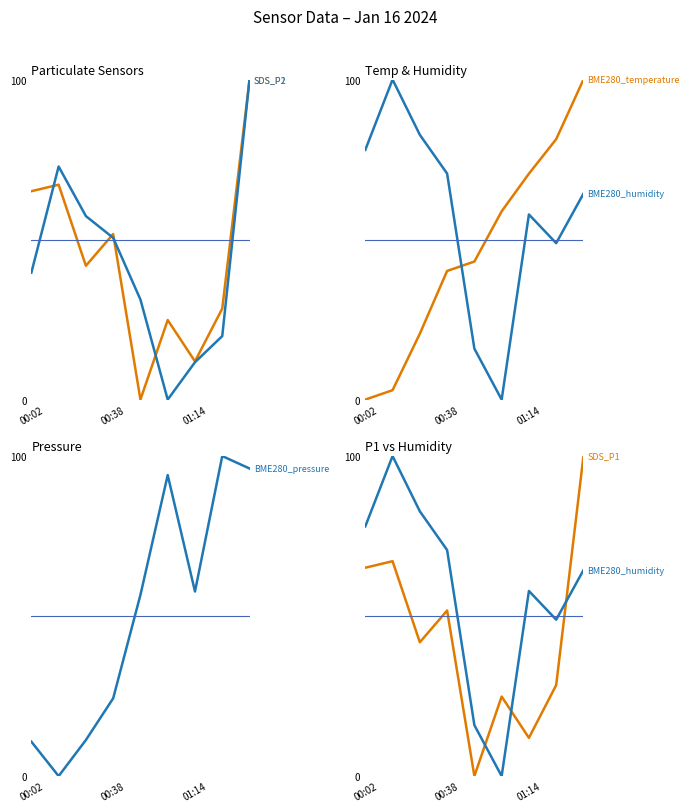

How many values in the SDS_P1 series exceed 41?

5